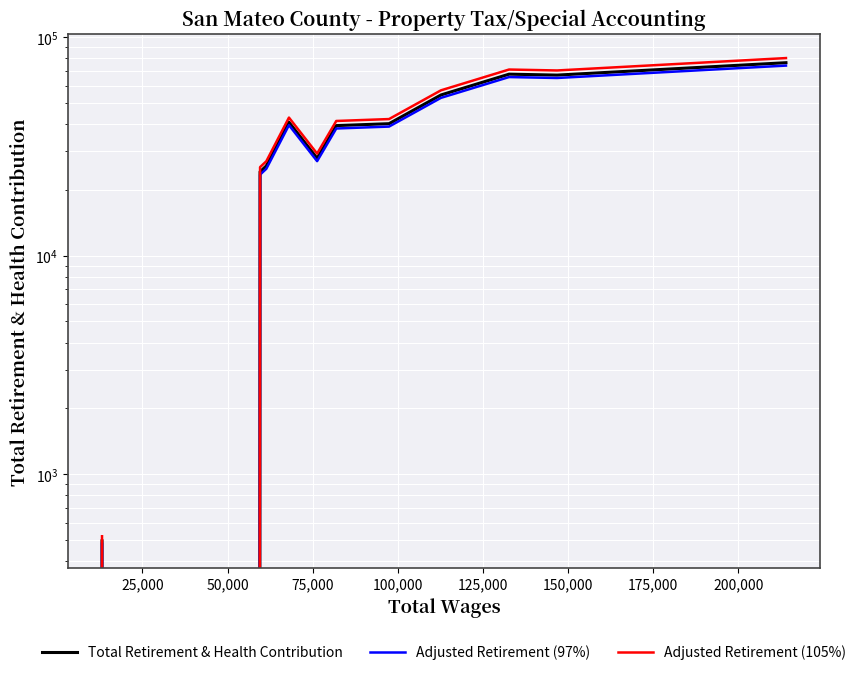

True or false: Adjusted Retirement (105%) and Total Retirement & Health Contribution intersect in this chart.

False